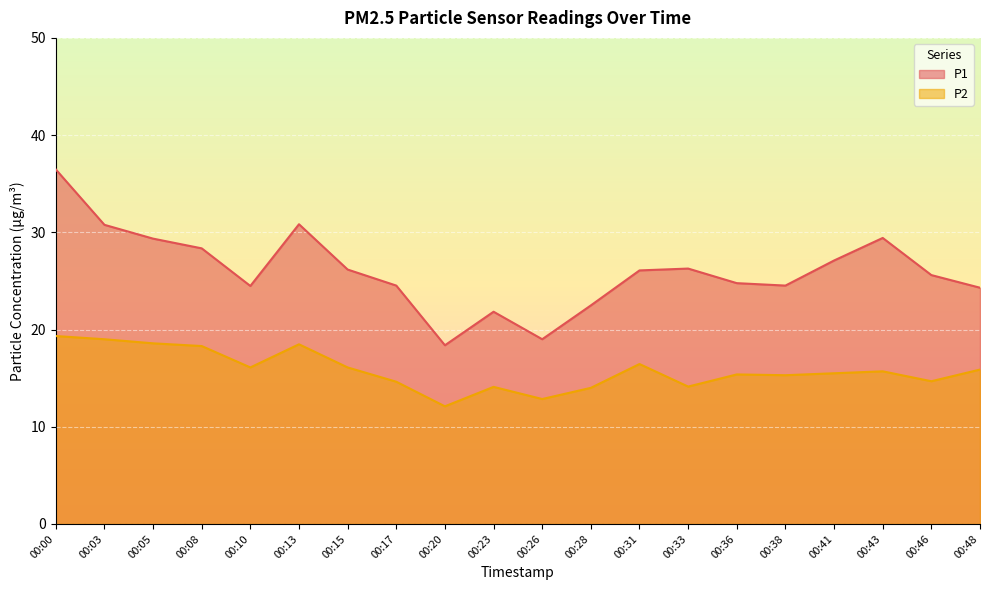

True or false: P2 and P1 cross at least once.

False